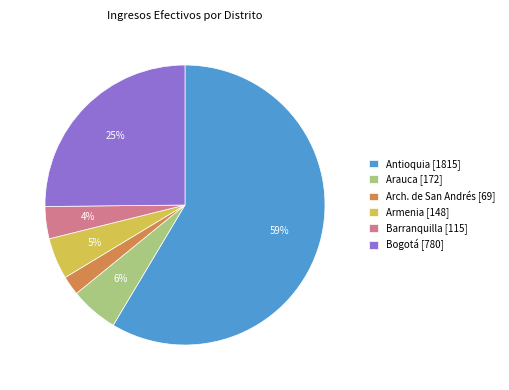

The Bogotá slice represents 12% of the pie. True or false?

False